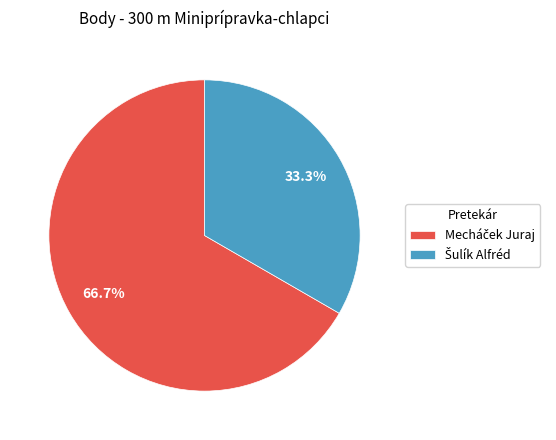

Is there a majority slice in this chart?

Yes